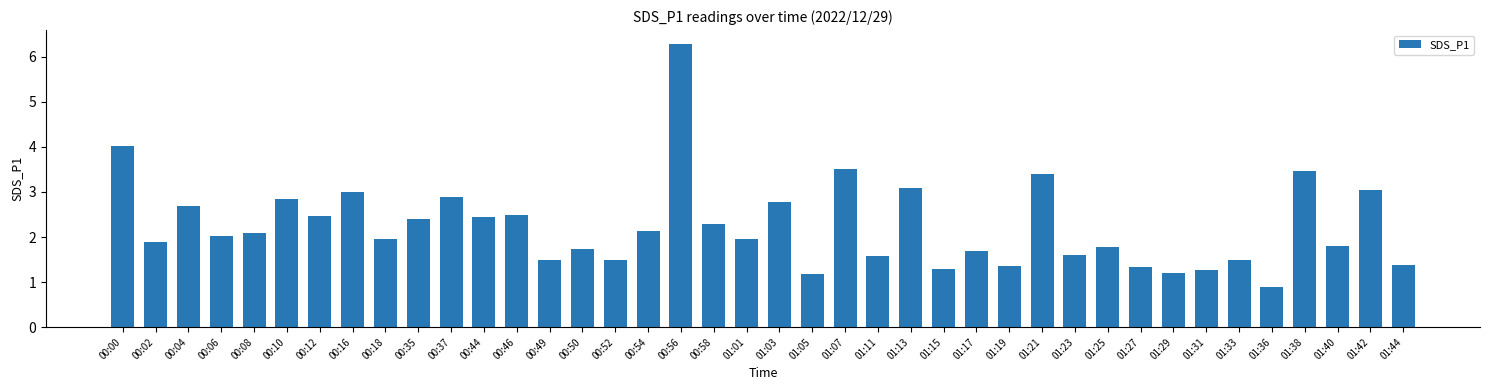

What is the sum of all values?

89.7